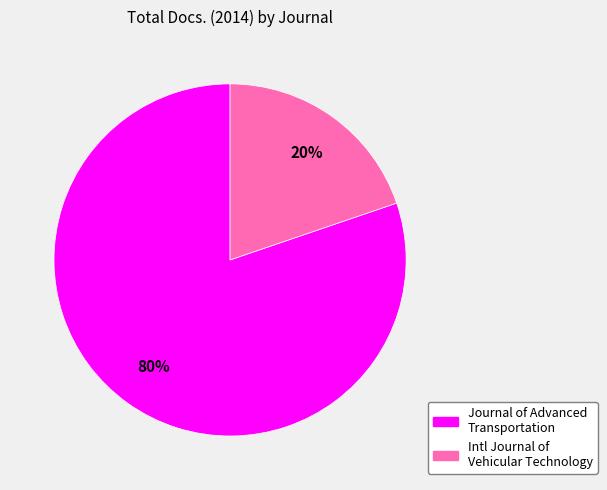

To the nearest percent, what is the difference between the largest and smallest slice percentages?

60%